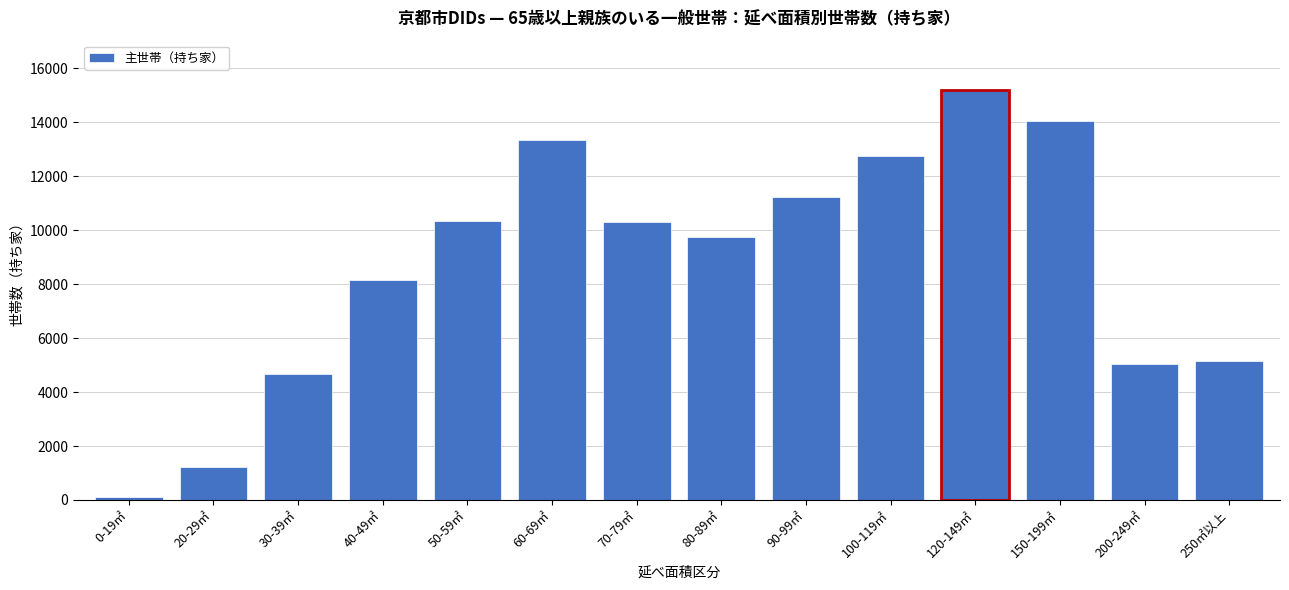

Where is the data nearest to the value 7660?

40-49㎡